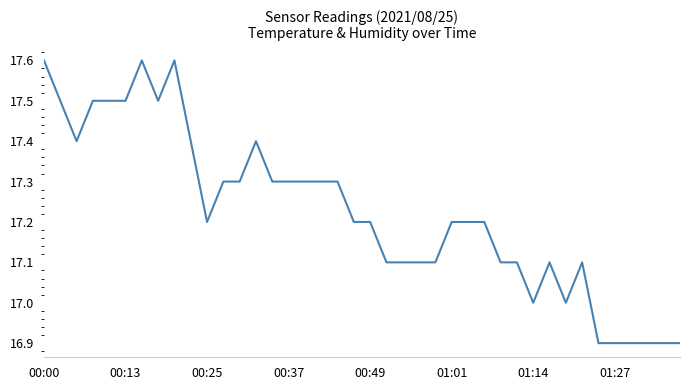

Does the chart display data point markers on the line(s)?

No